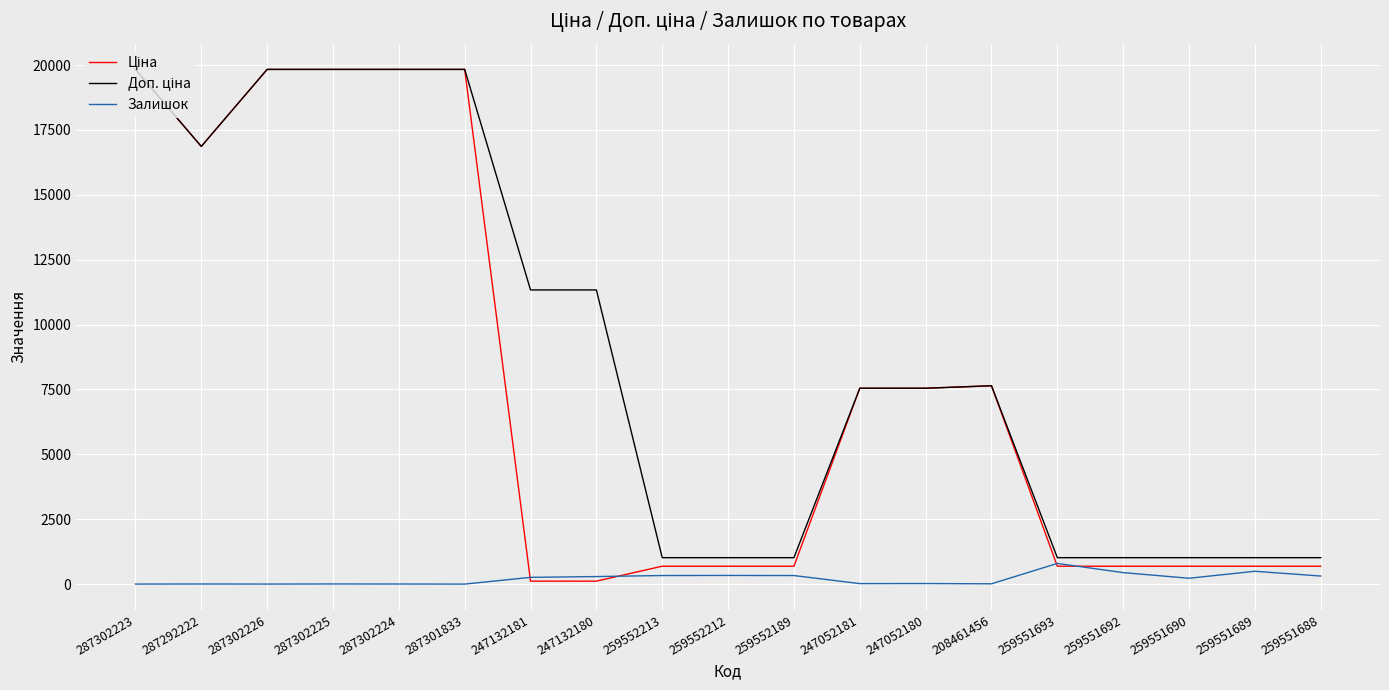

What is the highest value of the Залишок series?

796.0